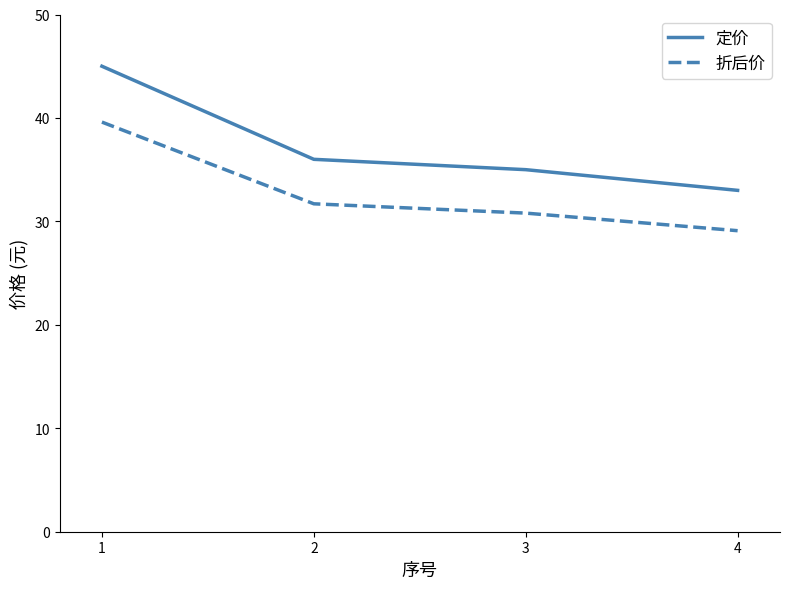

What is the difference between the second highest and minimum values in the 折后价 series?

2.6